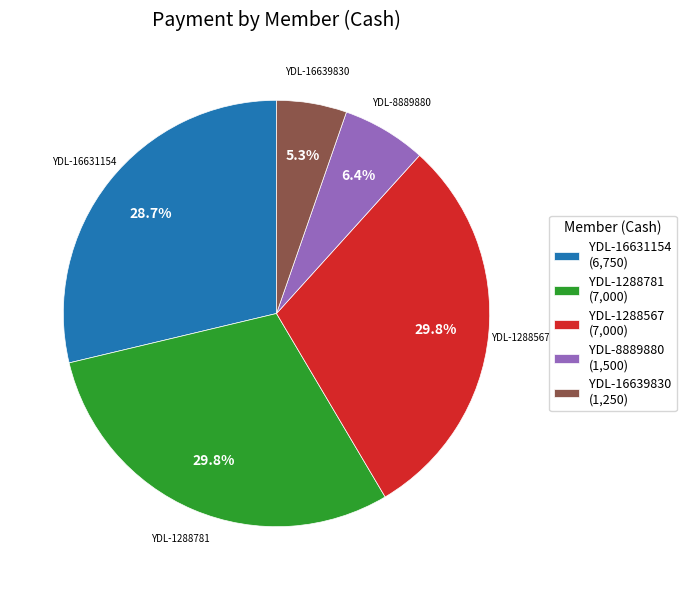

To the nearest percent, what is the average slice percentage?

20%